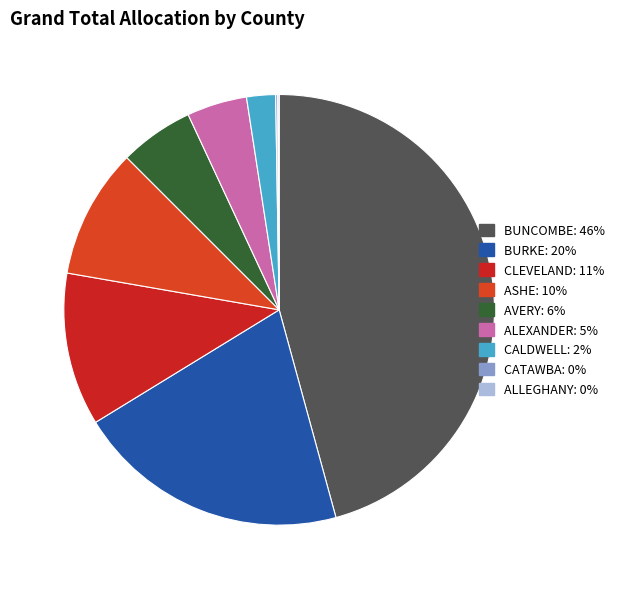

What is the largest slice in the pie chart?

BUNCOMBE